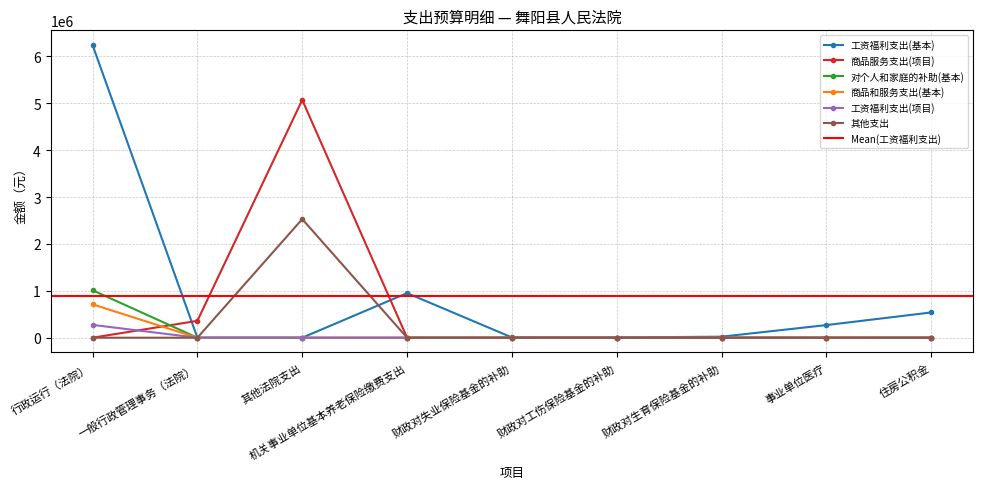

Is the value of 其他支出 at 财政对工伤保险基金的补助 greater than the value of 工资福利支出(项目) at 其他法院支出?

No